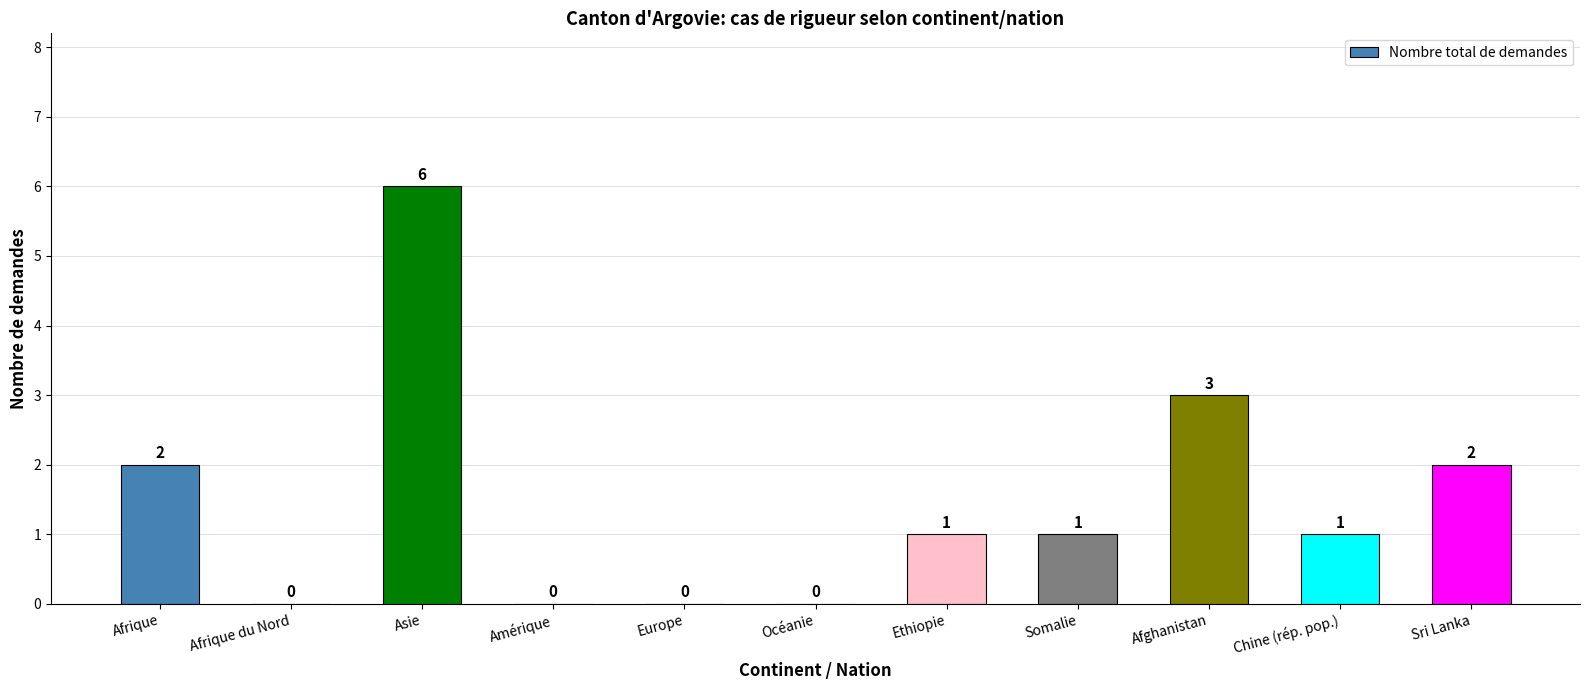

What is the sum of the values at Afrique and Ethiopie?

3